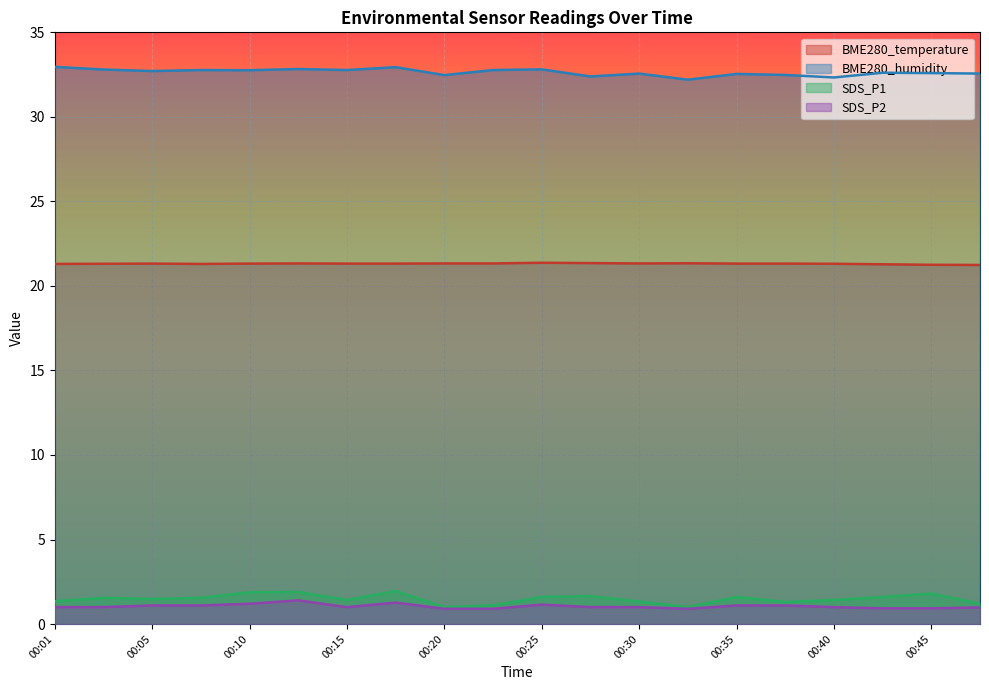

True or false: BME280_humidity has a value of 54.8 at 00:01.

False